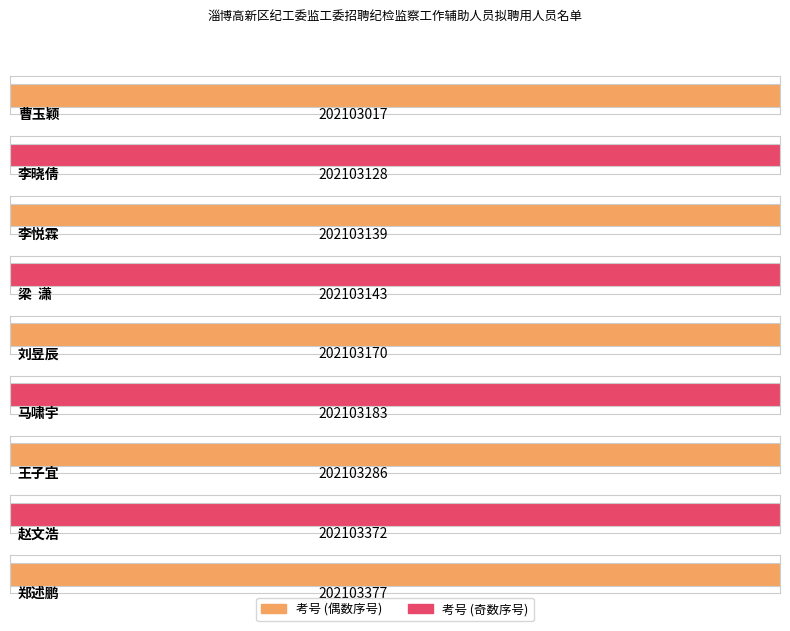

List the labels in order of value, smallest first.

曹玉颖, 李晓倩, 李悦霖, 梁  潇, 刘昱辰, 马啸宇, 王子宜, 赵文浩, 郑述鹏